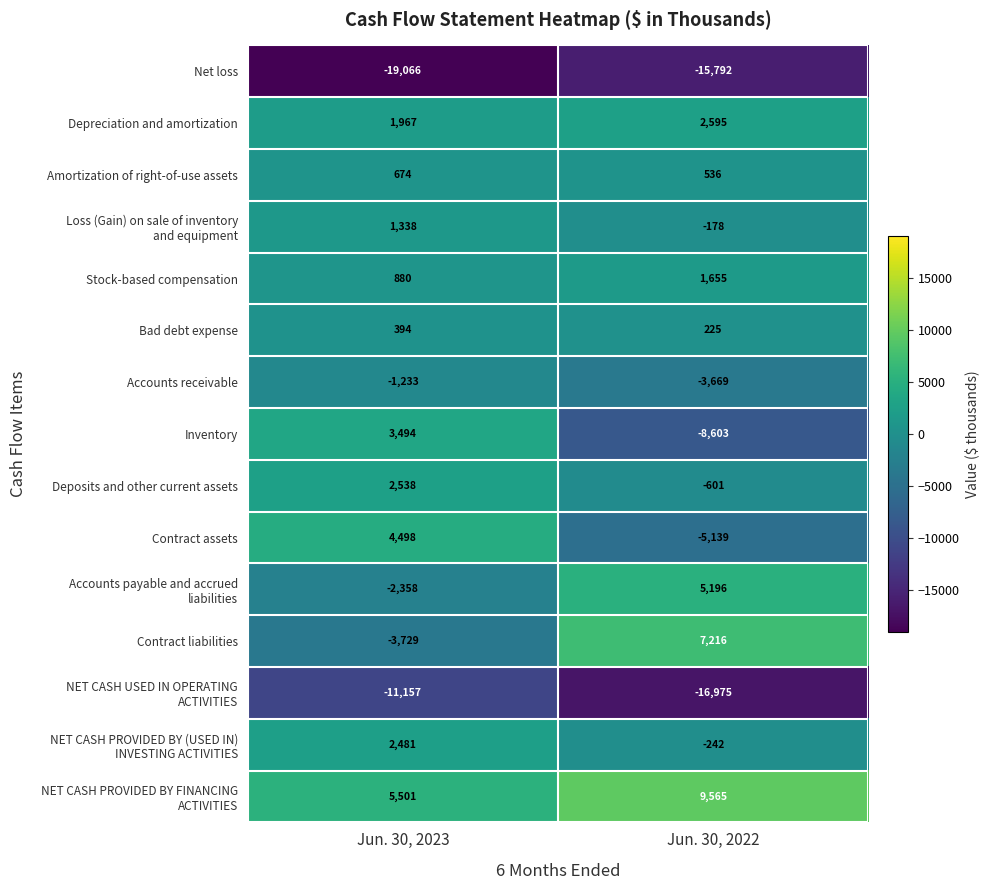

What is the sum of the Bad debt expense values at Jun. 30, 2023 and Jun. 30, 2022?

619